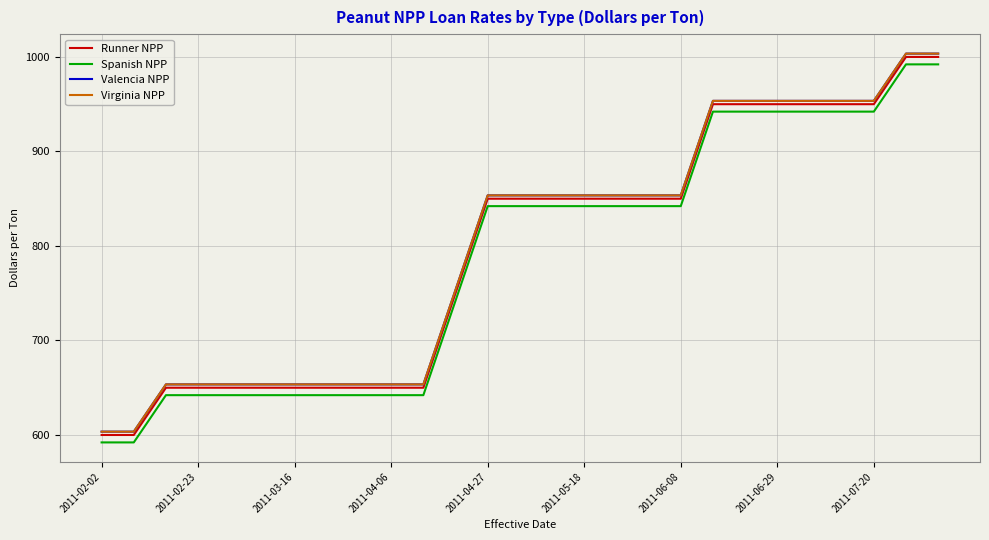

What is the minimum value shown in the chart?

591.7